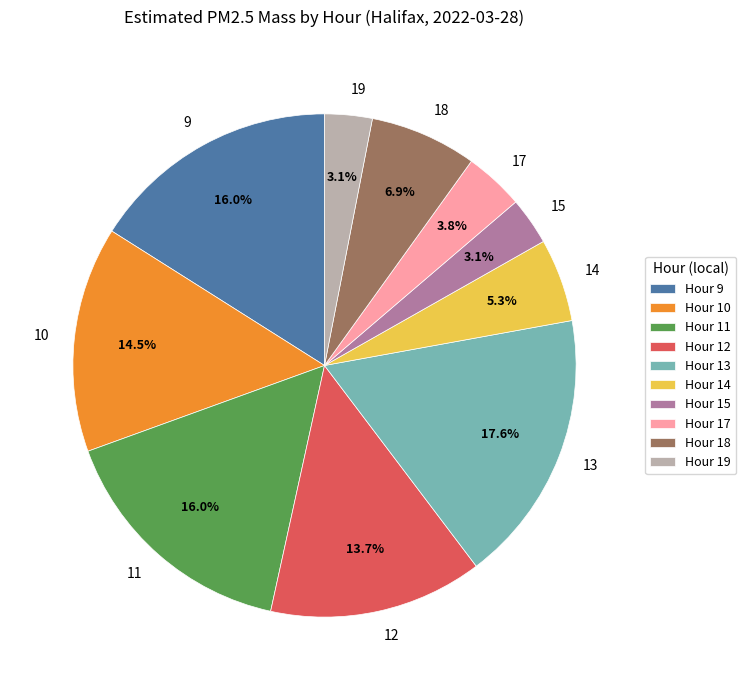

What is the ratio of the value at 17 to the value at 12?

0.3